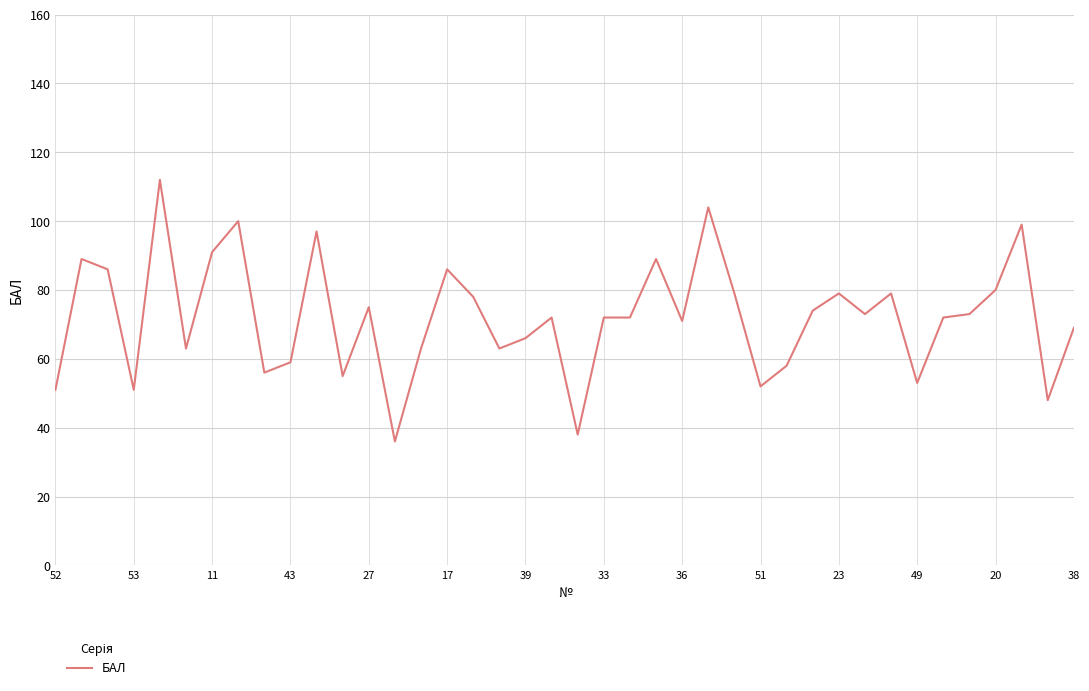

What is the average value?

72